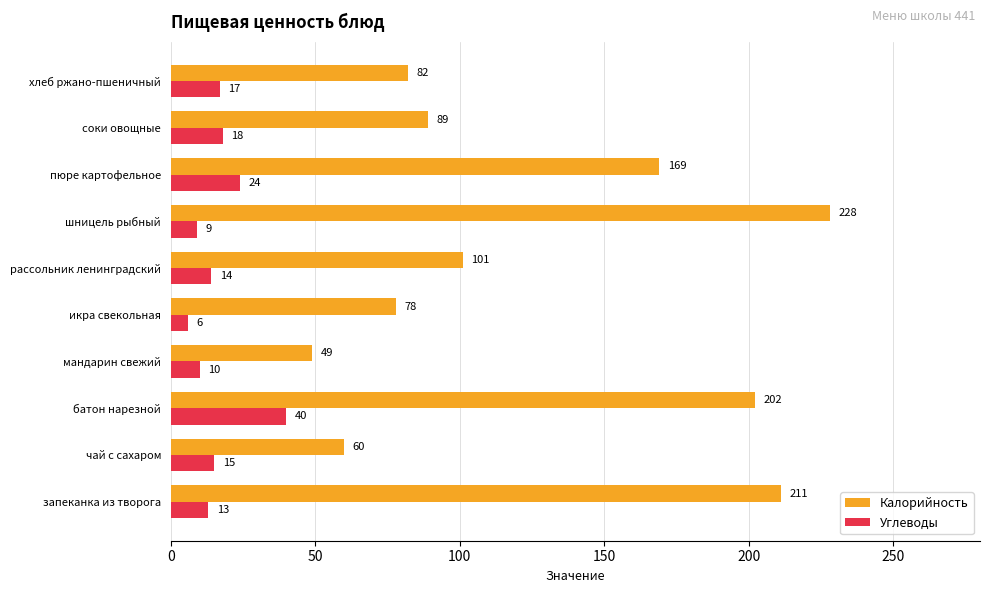

List the labels in order of Калорийность value, smallest first.

мандарин свежий, чай с сахаром, икра свекольная, хлеб ржано-пшеничный, соки овощные, рассольник ленинградский, пюре картофельное, батон нарезной, запеканка из творога, шницель рыбный